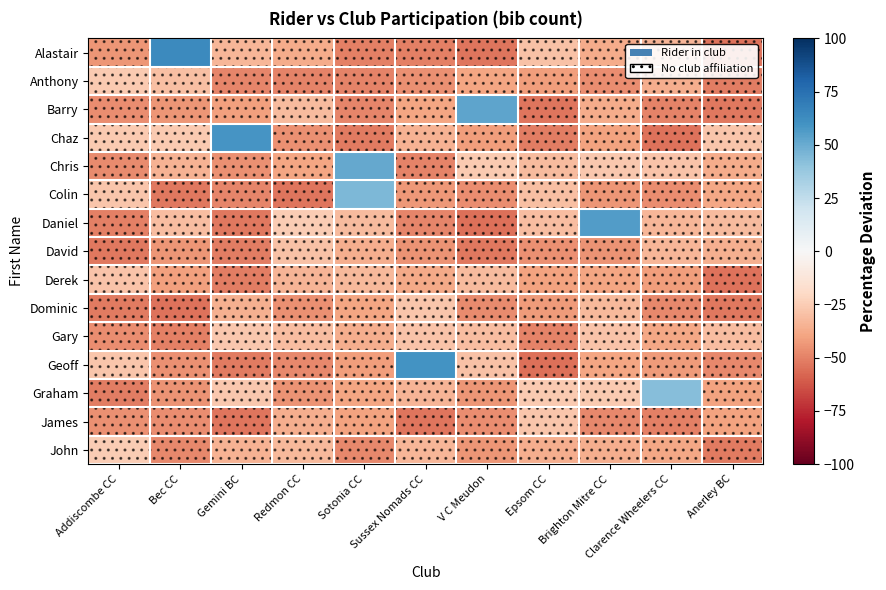

At Sotonia CC, list the series in order from largest to smallest.

Chris, Colin, Daniel, Derek, Gary, David, Graham, Dominic, James, Geoff, John, Barry, Anthony, Alastair, Chaz